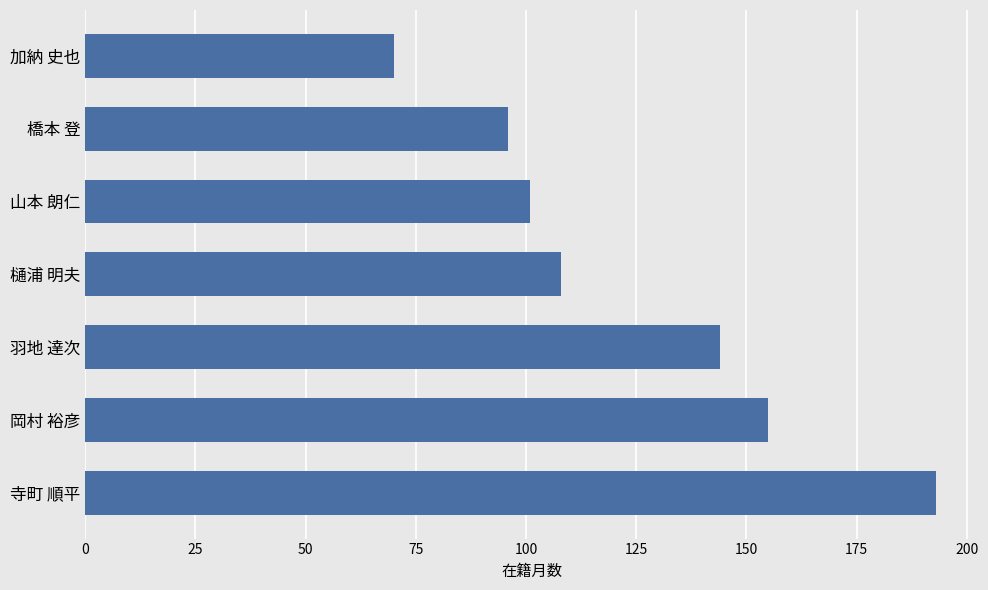

Are the bars grouped side by side (vs. stacked)?

No